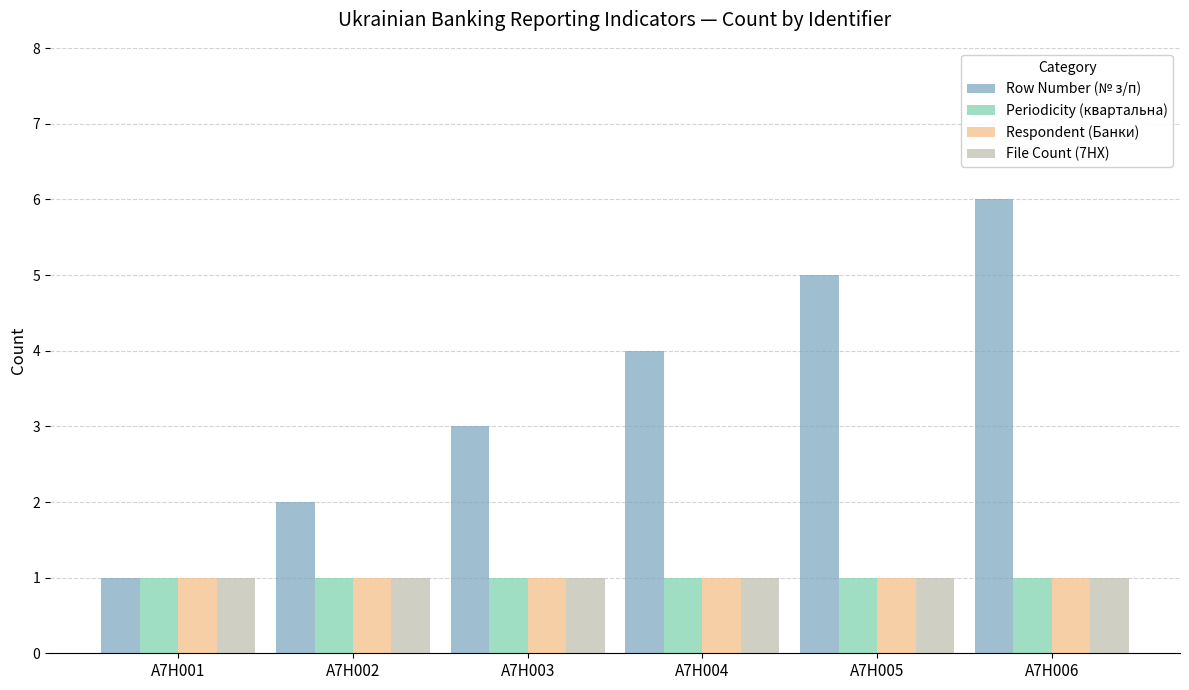

The Respondent (Банки) series shows 0 at A7H005. True or false?

False